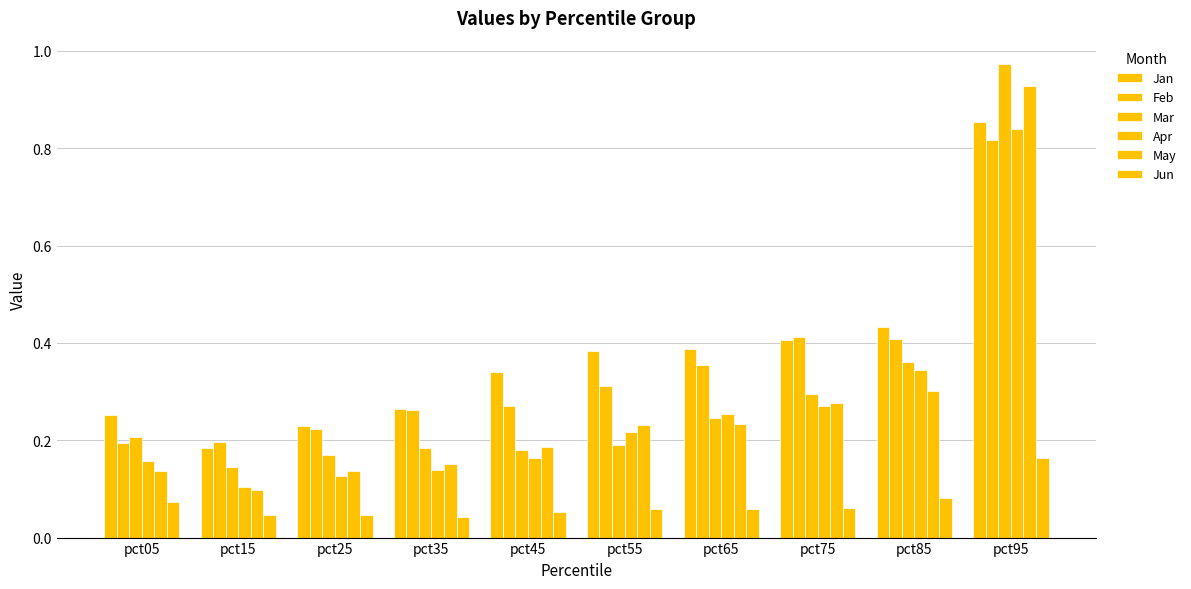

What is the spread (max minus min) of values at pct75?

0.4